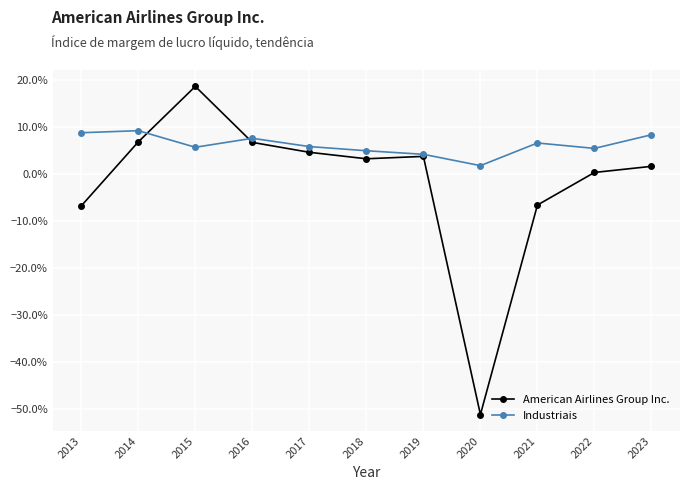

Where is the first local maximum for Industriais?

2014